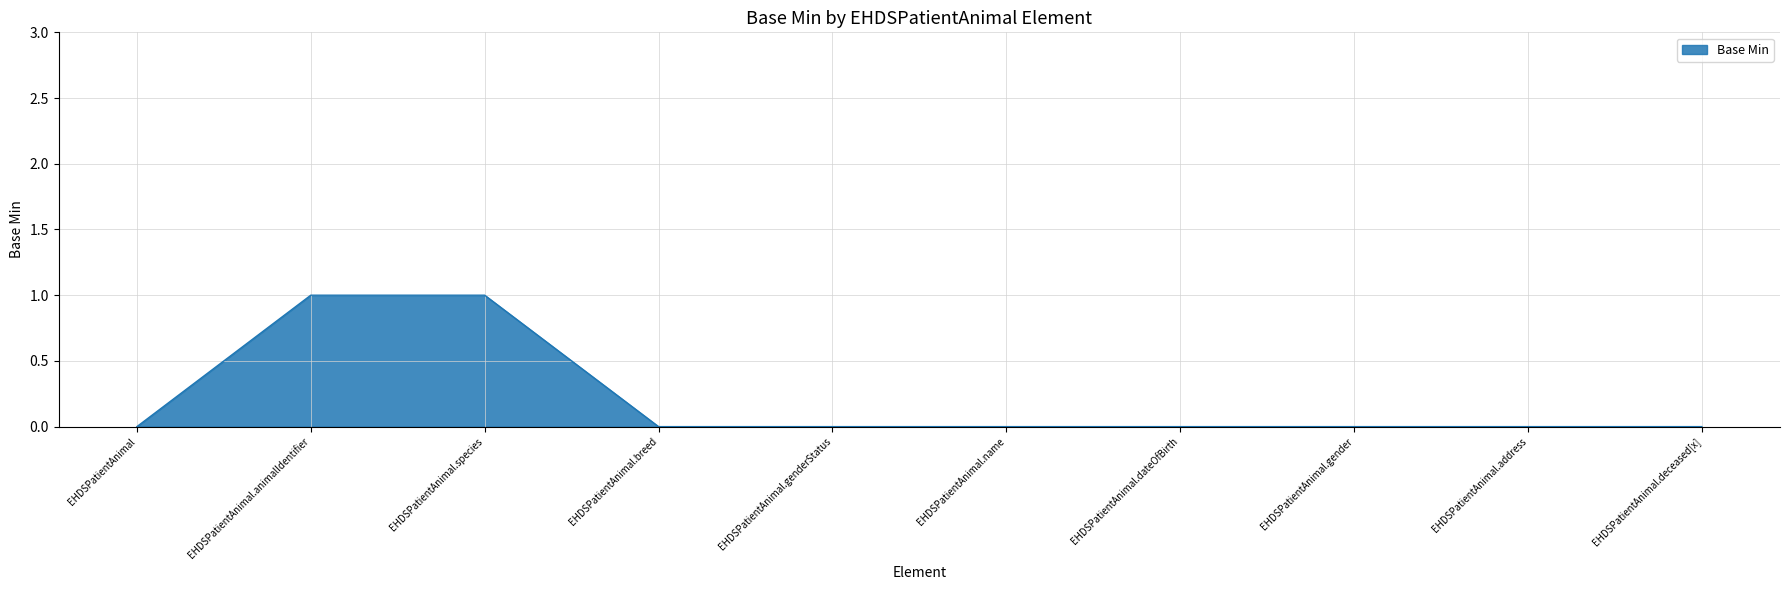

Does the chart display data point markers on the line(s)?

No